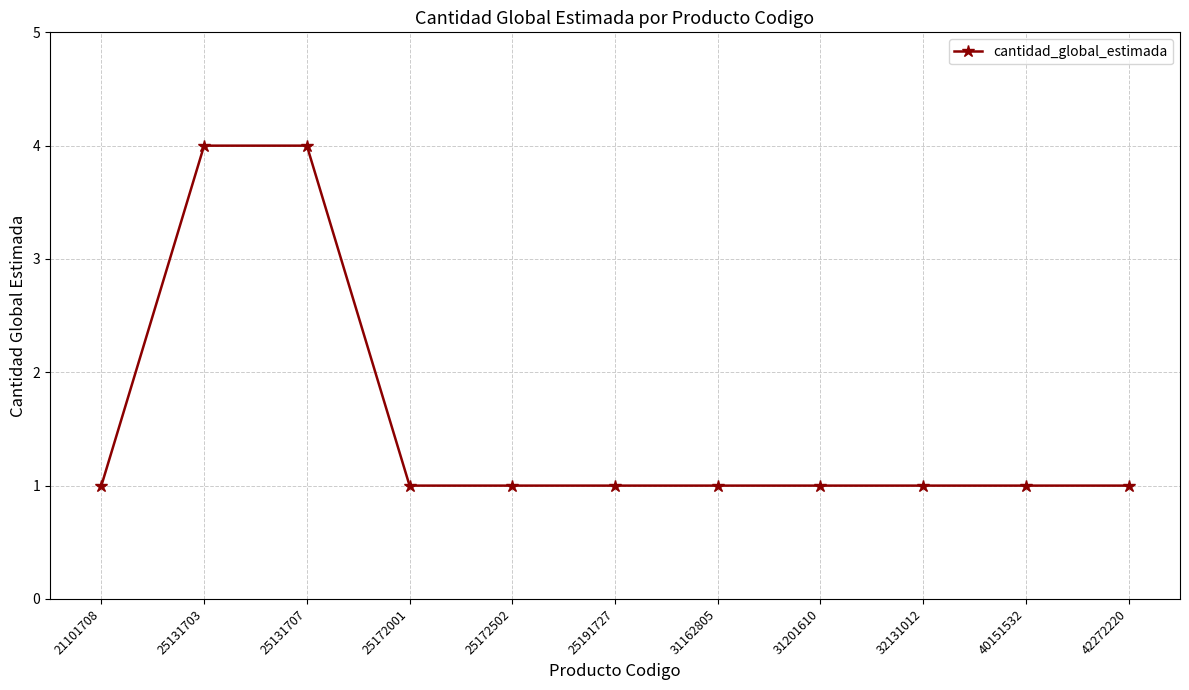

How many values are between 1 and 2?

9